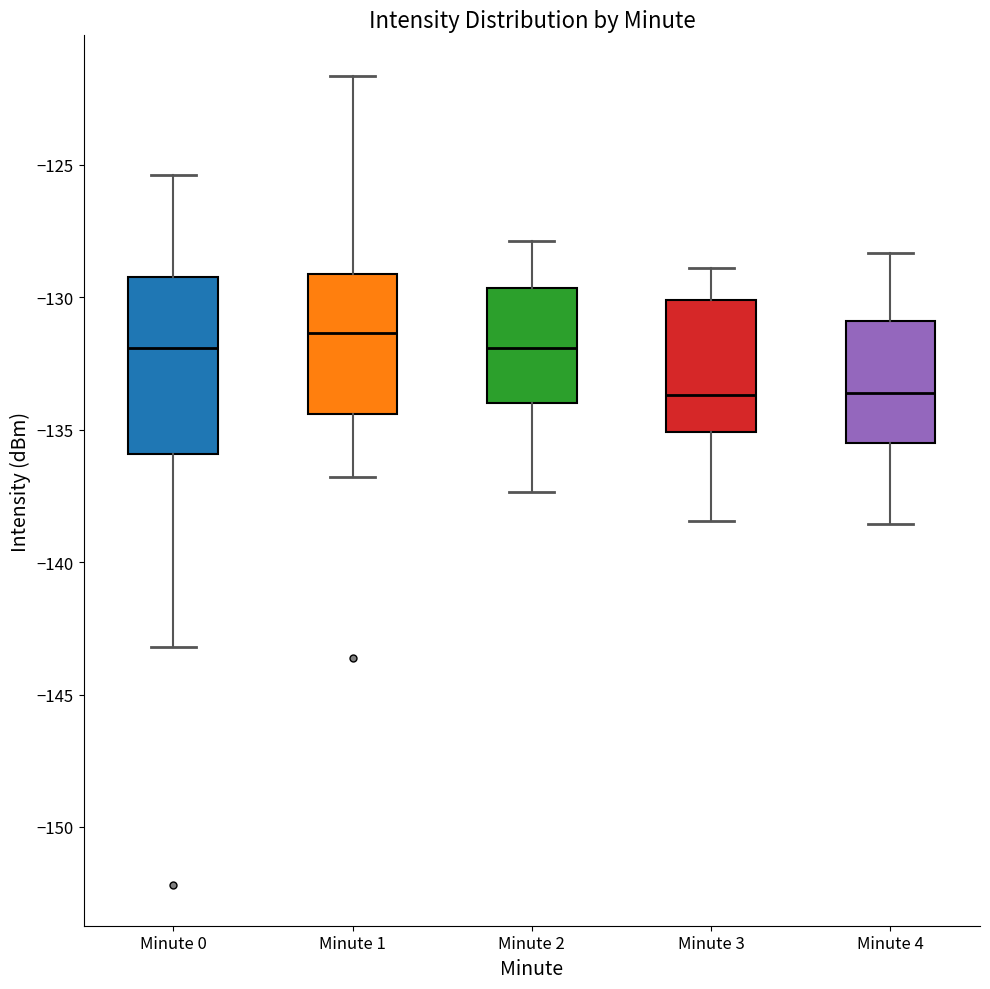

Where does the upper whisker of the box for Minute 2 end on the y-axis? The values are not printed on the chart, so give them approximately, as read against the axis.

-128.0